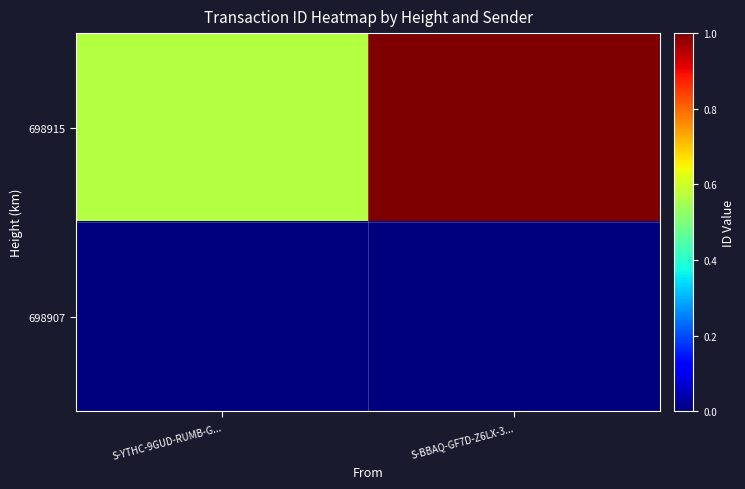

Reading left to right, what are all the values shown in this chart?

698915: S-YTHC-9GUD-RUMB-G...=0.6	S-BBAQ-GF7D-Z6LX-3...=1.0
698907: S-YTHC-9GUD-RUMB-G...=0.0	S-BBAQ-GF7D-Z6LX-3...=0.0